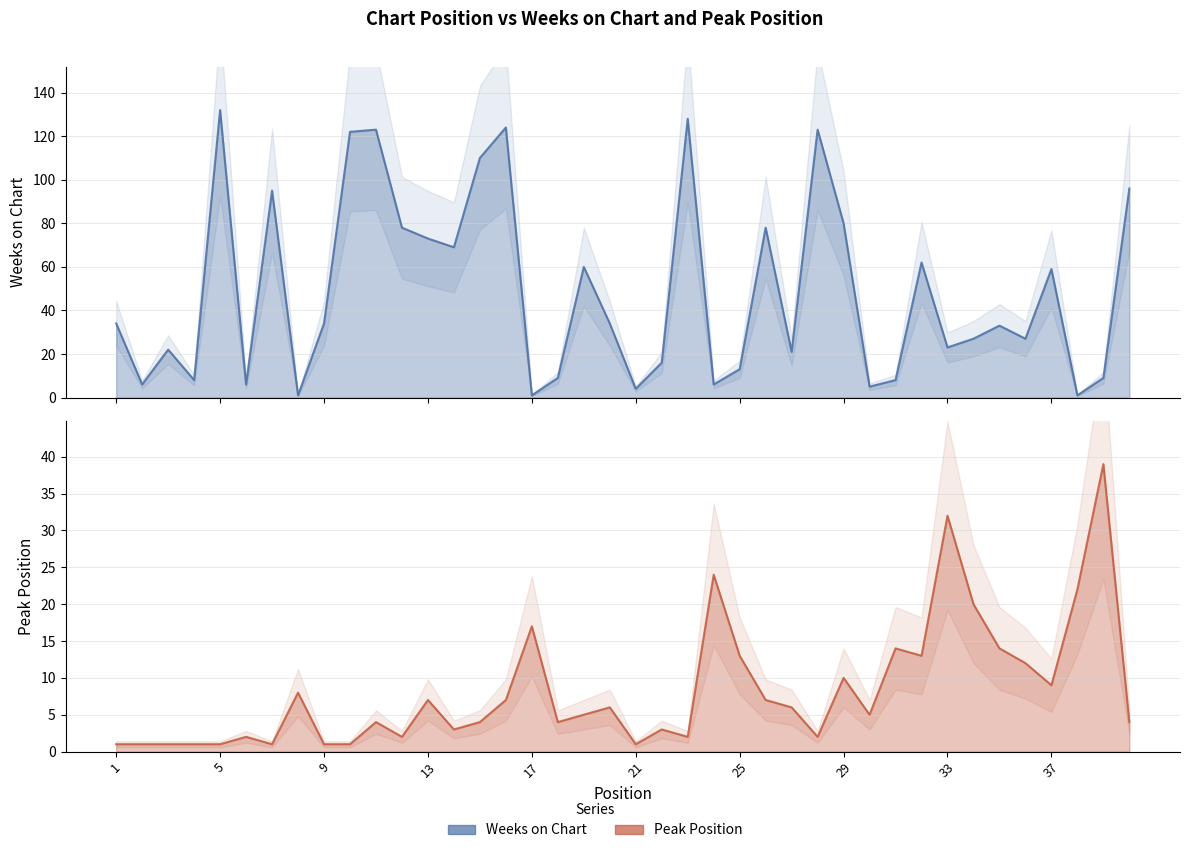

Between 33 and 33, which series saw the biggest shift?

Peak Position